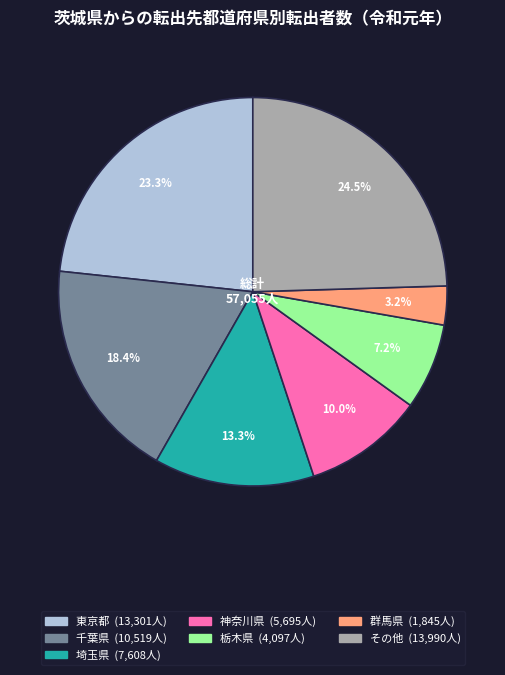

Is there a majority slice in this chart?

No